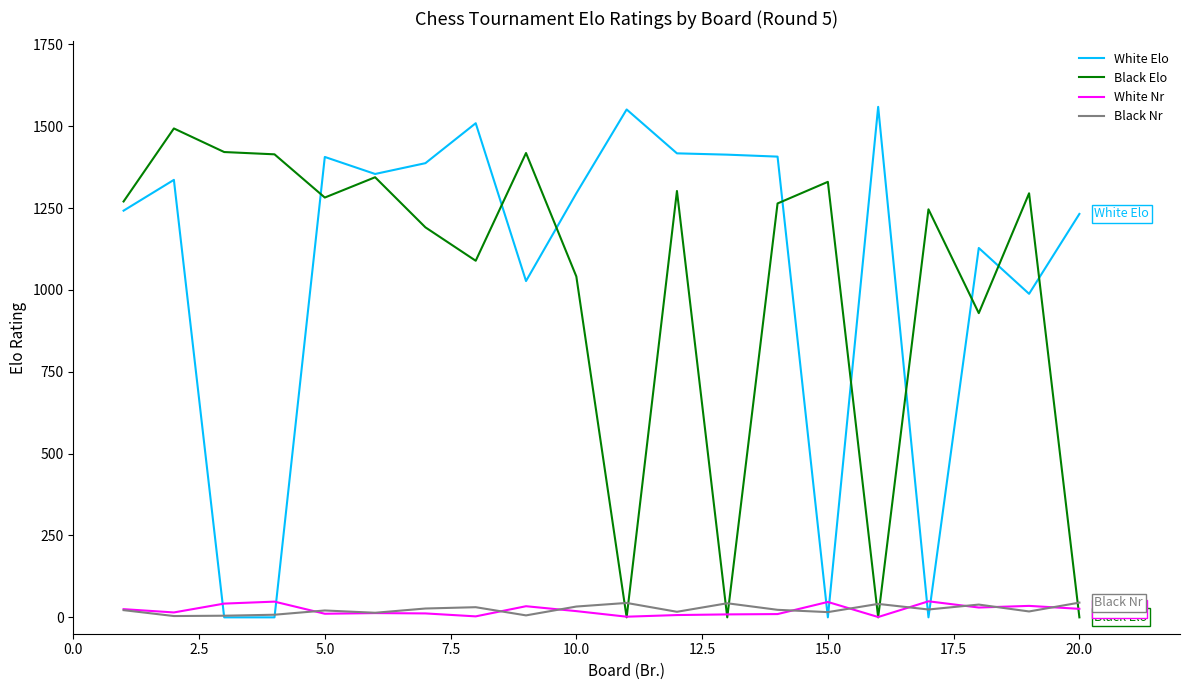

Count the number of categories in the chart.

20